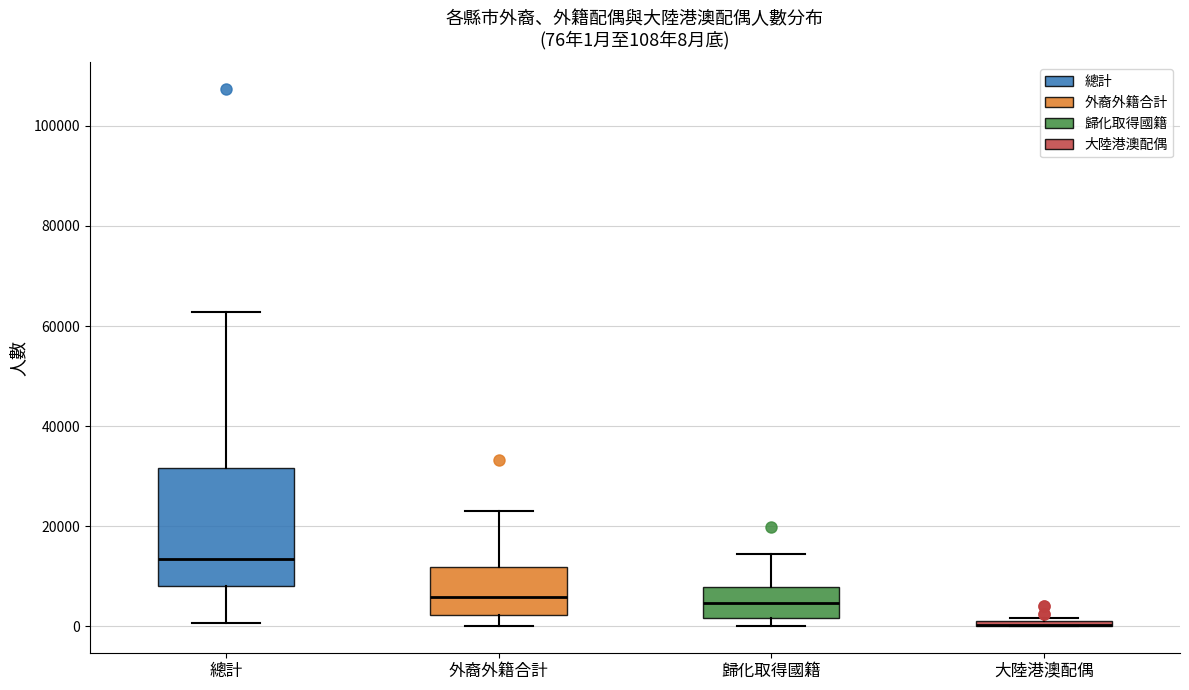

Comparing the boxes themselves (not the whiskers), which one is the tallest?

總計